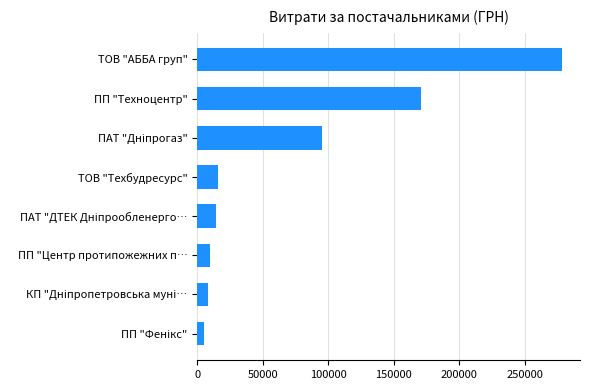

Reading top to bottom, extract all data points from this chart.

278437.0	171147.0	95093.1	15566.6	14098.1	9985.9	8000.0	4824.3